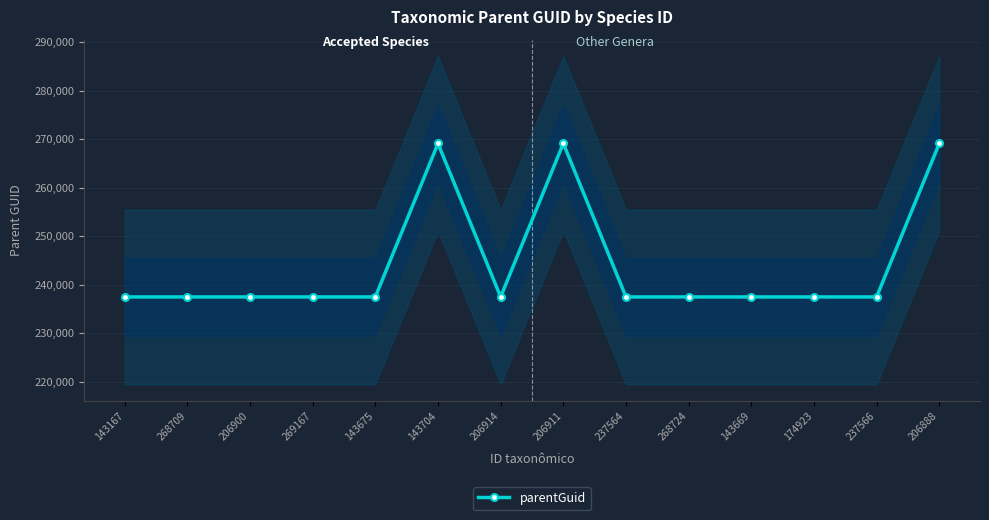

Does the chart have visible grid lines?

Yes